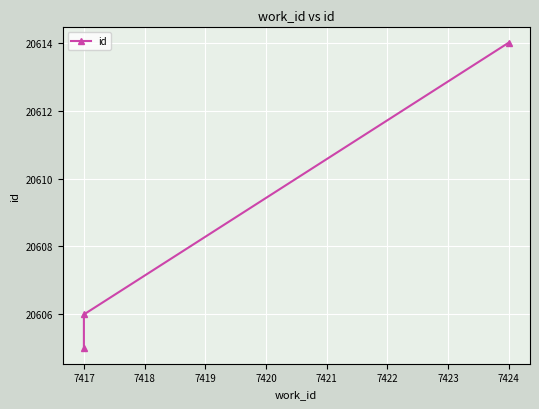

How many data points are less than 20606?

1